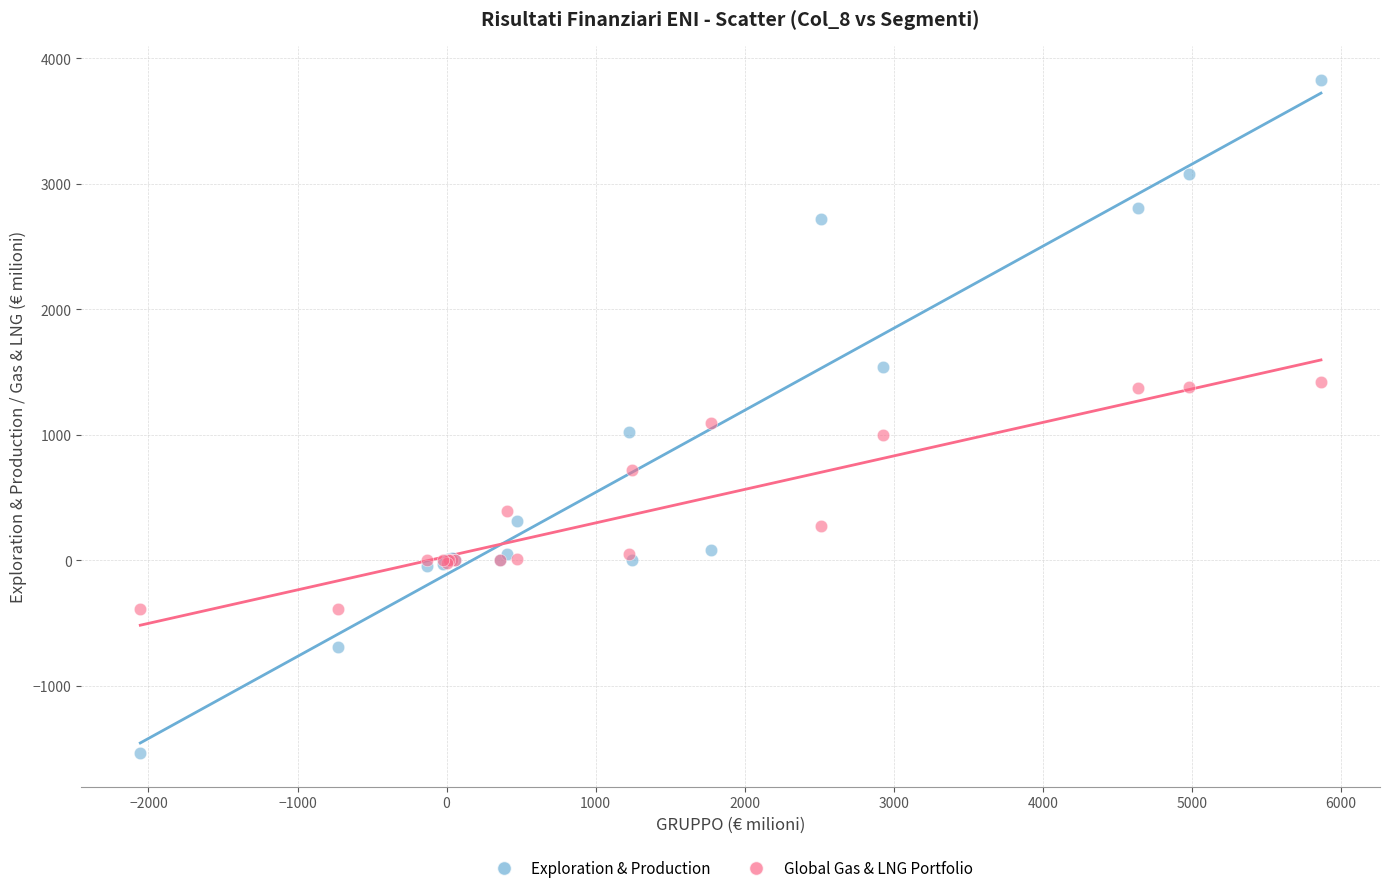

Which series contains the lowest Y value?

Exploration & Production